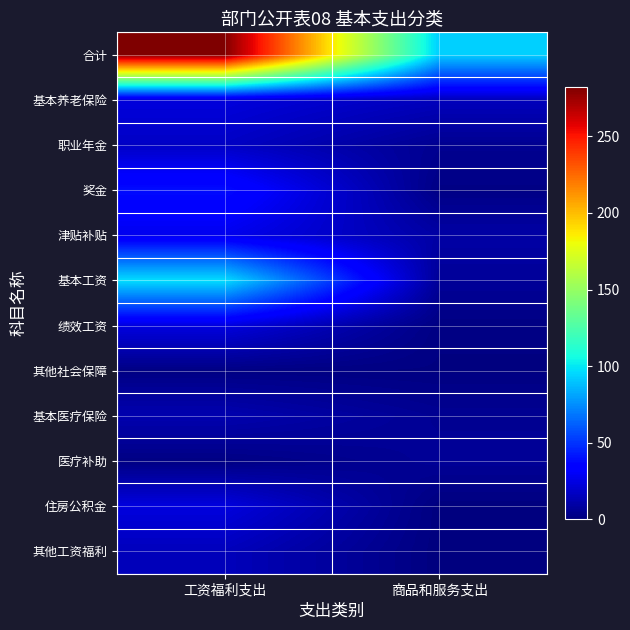

Which category has the lowest value across all series?

商品和服务支出